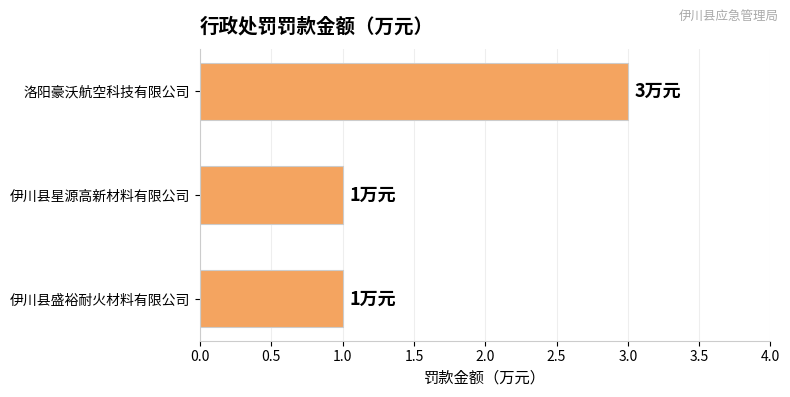

What position from the bottom is 伊川县星源高新材料有限公司?

2